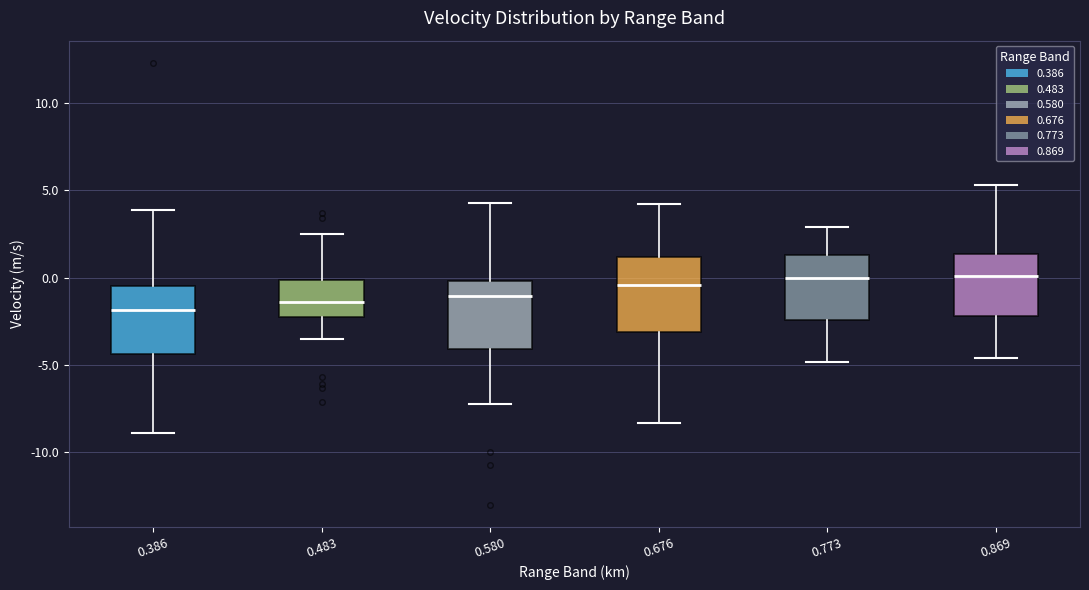

Reading left to right, transcribe this box plot: for each box, give where its median line is, the range the box spans, and where its two whiskers end, as read against the y-axis. The values are not printed on the chart, so give them approximately, as read against the axis.

0.386: median -2.0, box -4.5 to -0.5, whiskers -9.0 to 4.0
0.483: median -1.5, box -2.5 to 0.0, whiskers -3.5 to 2.5
0.580: median -1.0, box -4.0 to 0.0, whiskers -7.0 to 4.5
0.676: median -0.5, box -3.0 to 1.0, whiskers -8.5 to 4.0
0.773: median 0.0, box -2.5 to 1.5, whiskers -5.0 to 3.0
0.869: median 0.0, box -2.0 to 1.5, whiskers -4.5 to 5.5